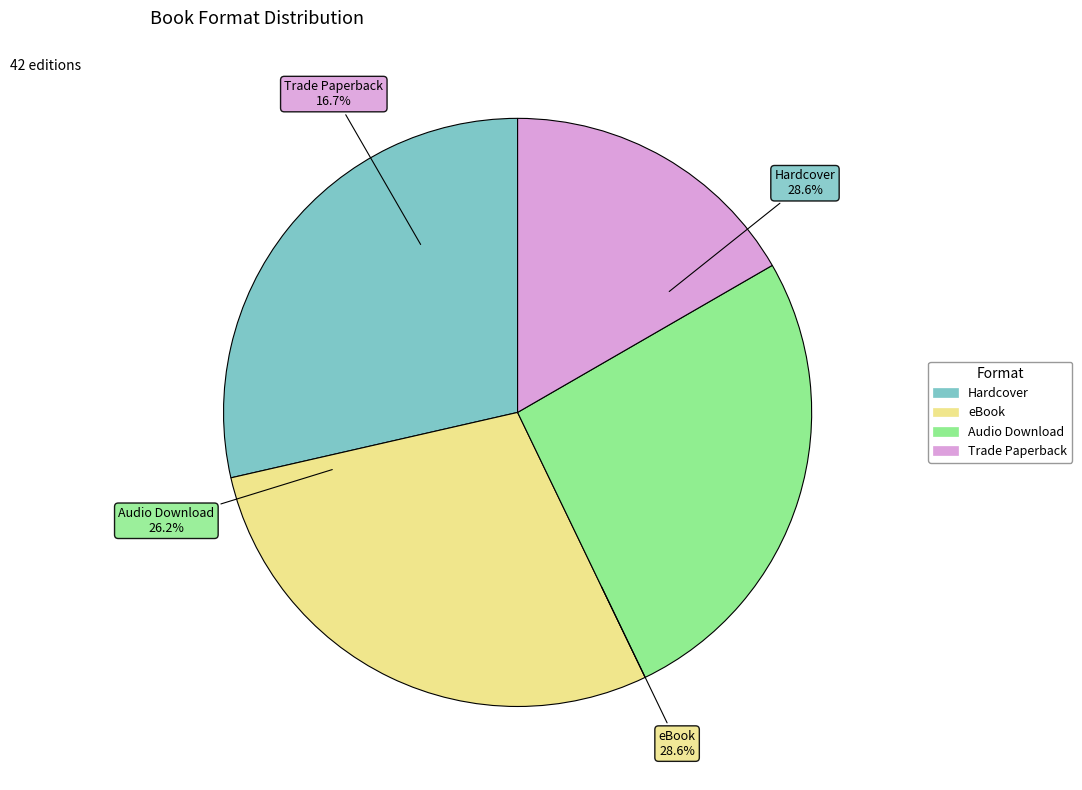

Which category has the biggest portion of the pie?

Hardcover